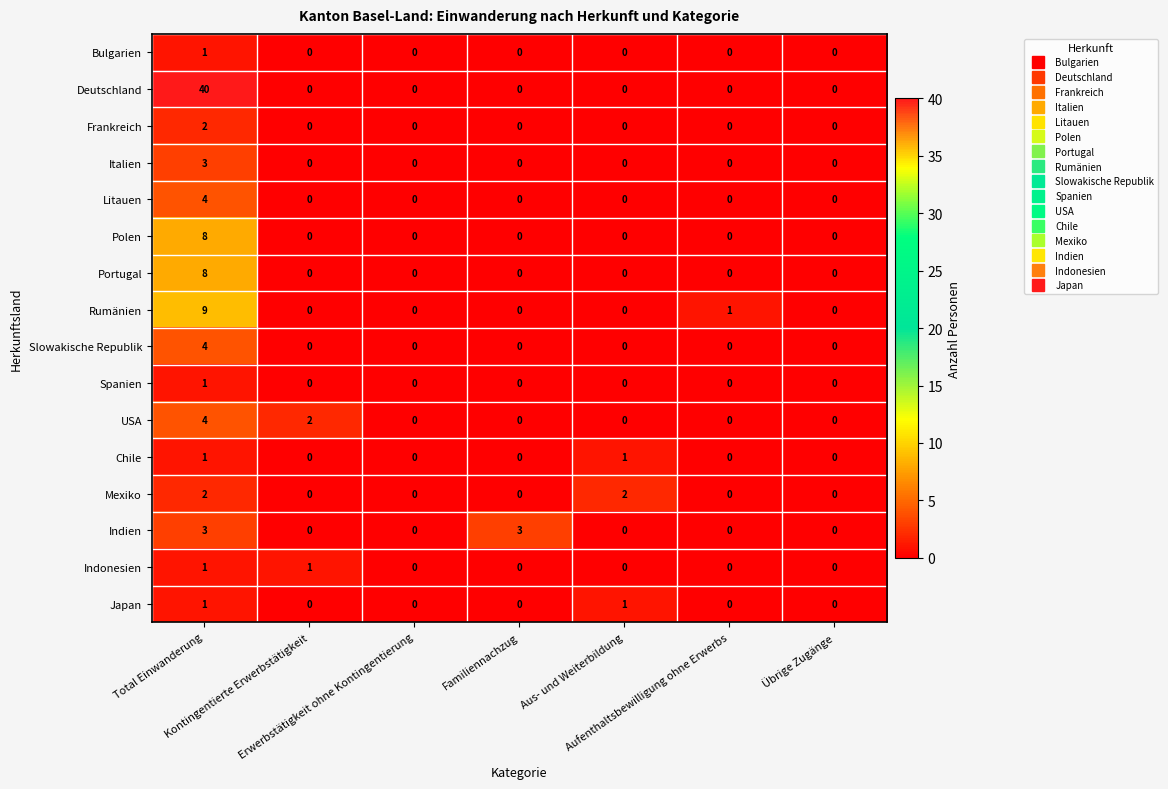

What is the difference between the maximum and minimum values in the Polen series?

8